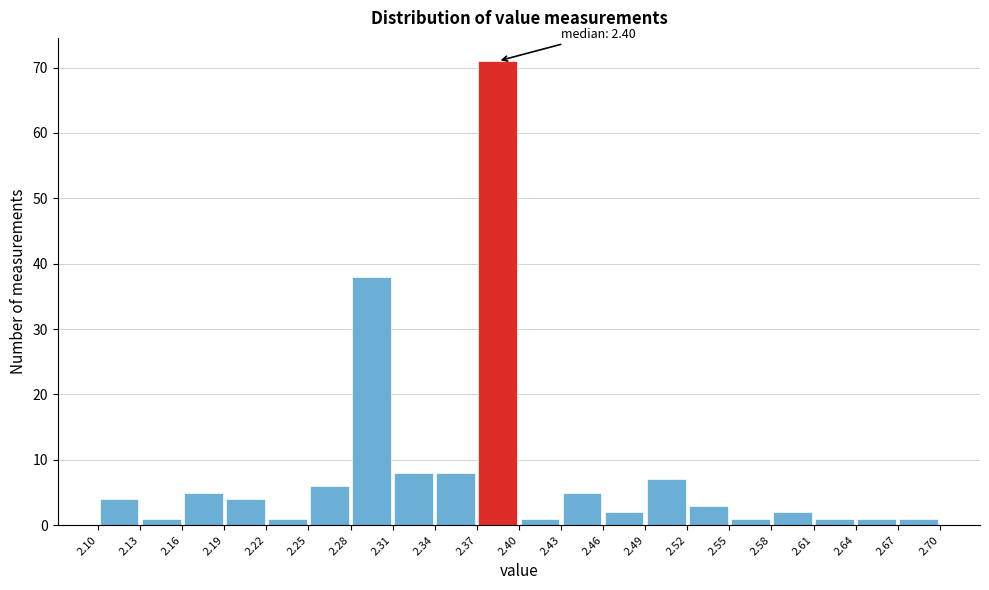

Which range on the x-axis has the tallest bar?

2.37 to 2.40